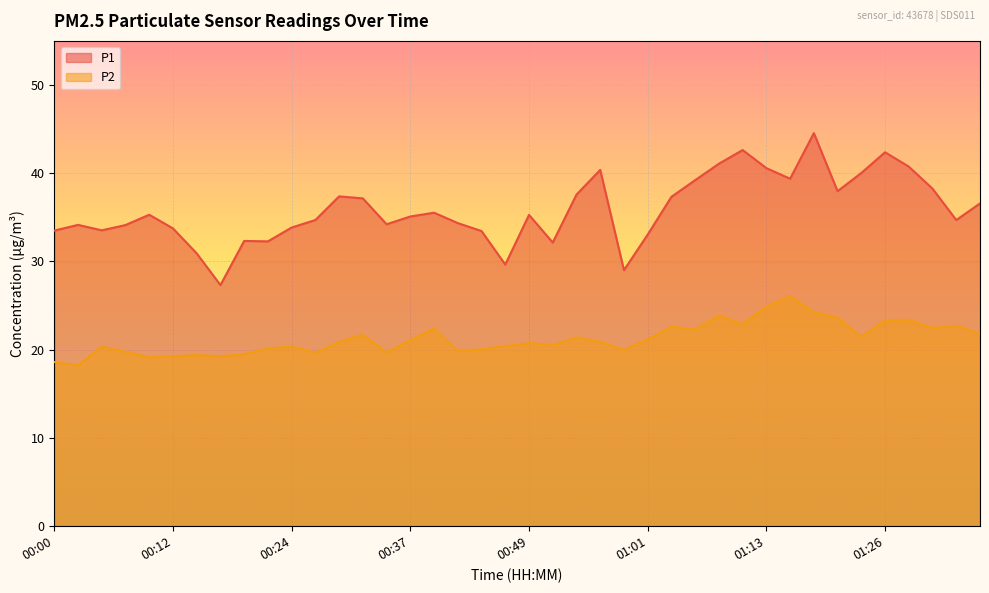

Does the chart display data point markers on the line(s)?

No